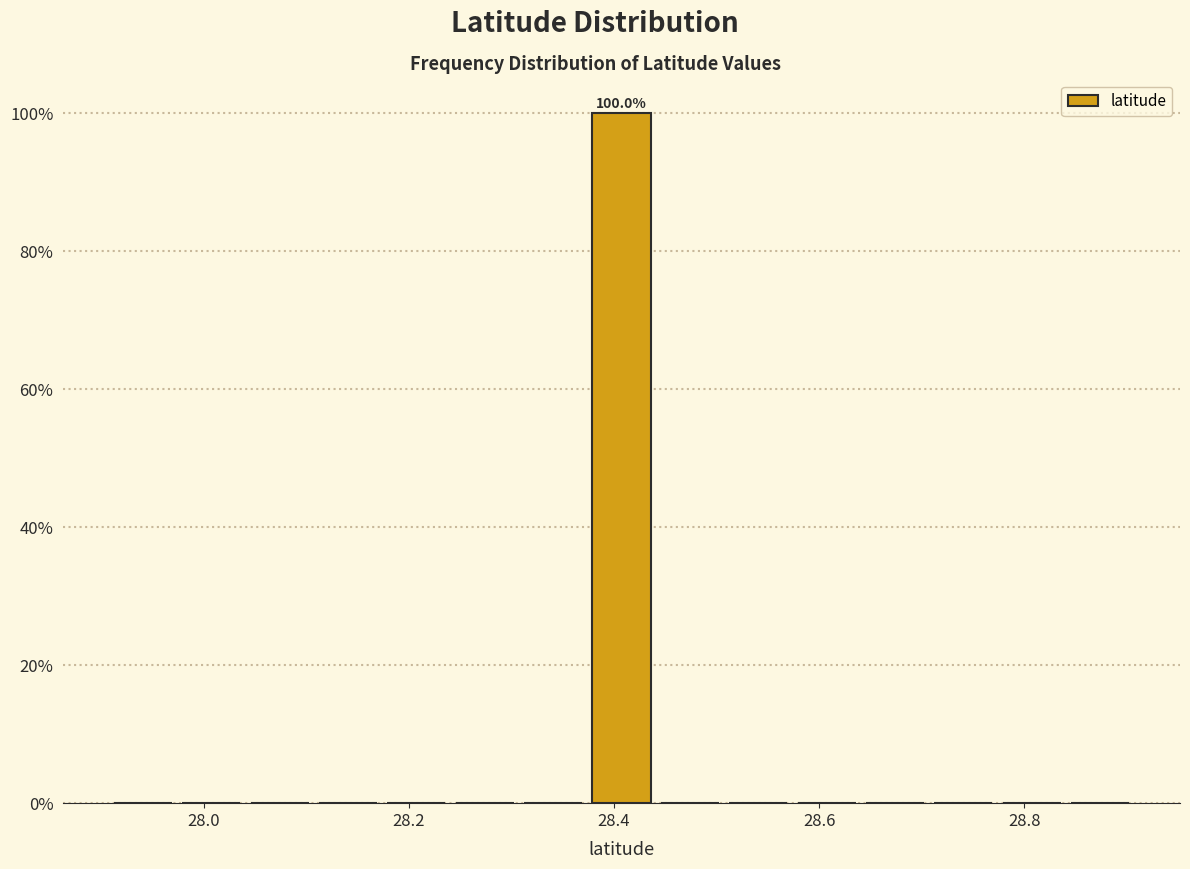

Read against the x-axis, roughly where is the centre of the tallest bar?

28.40